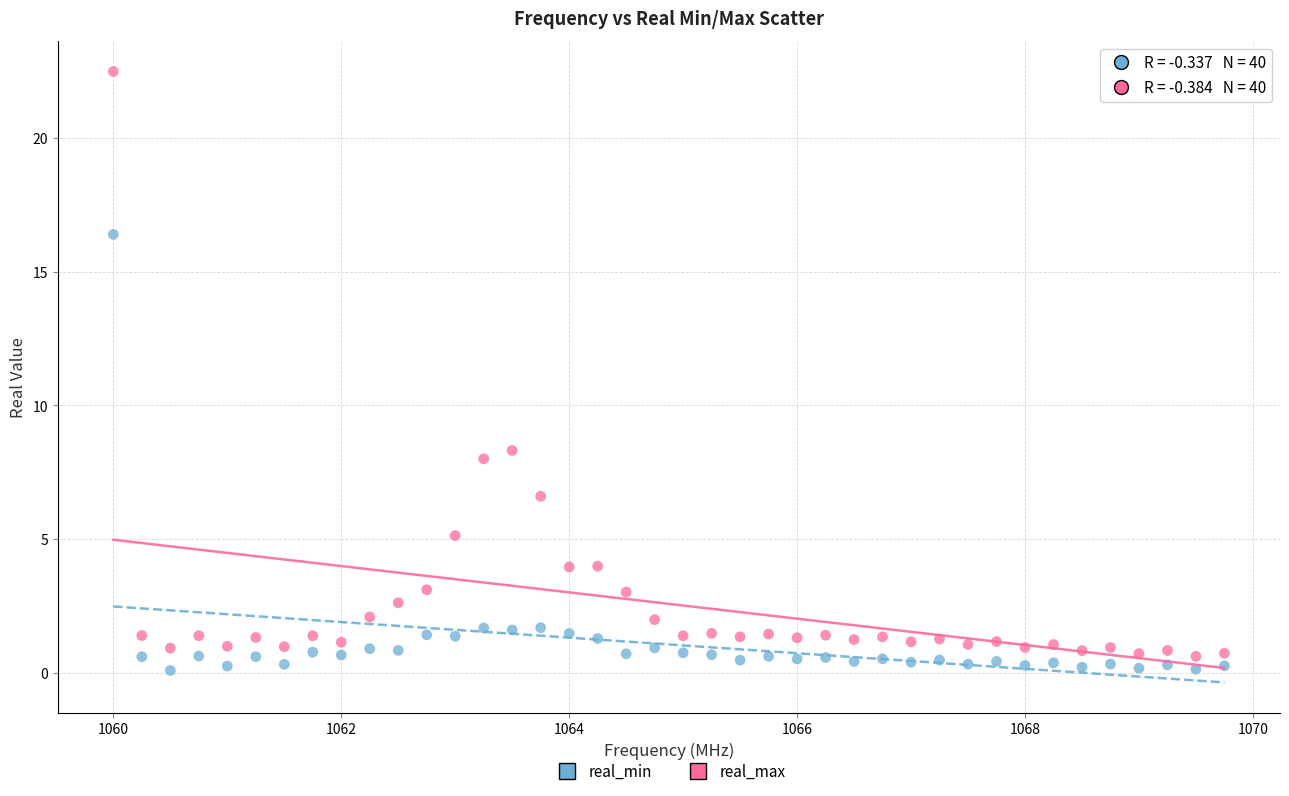

What is the X range (max minus min) for the scatter plot?

9.8